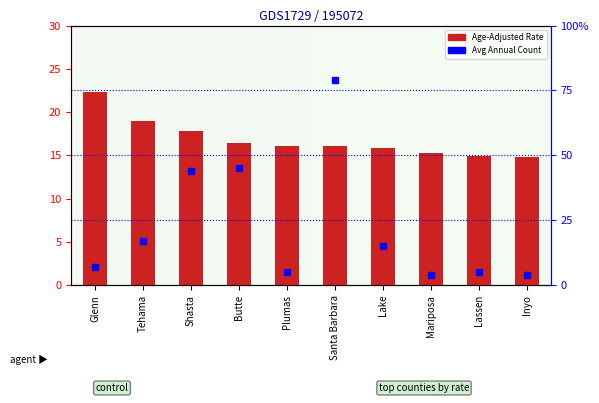

How many categories are shown in the chart?

10